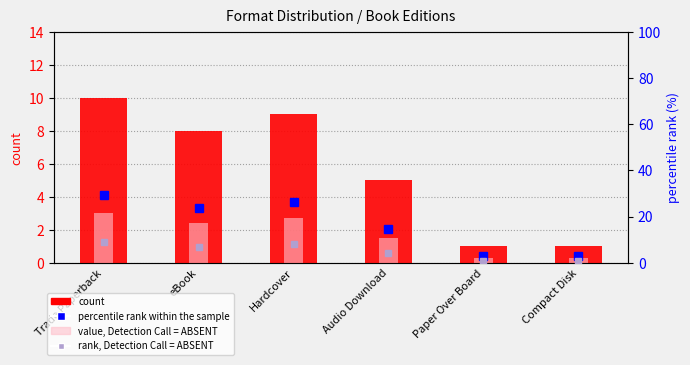

What is the average value of the value, Detection Call = ABSENT series?

1.7